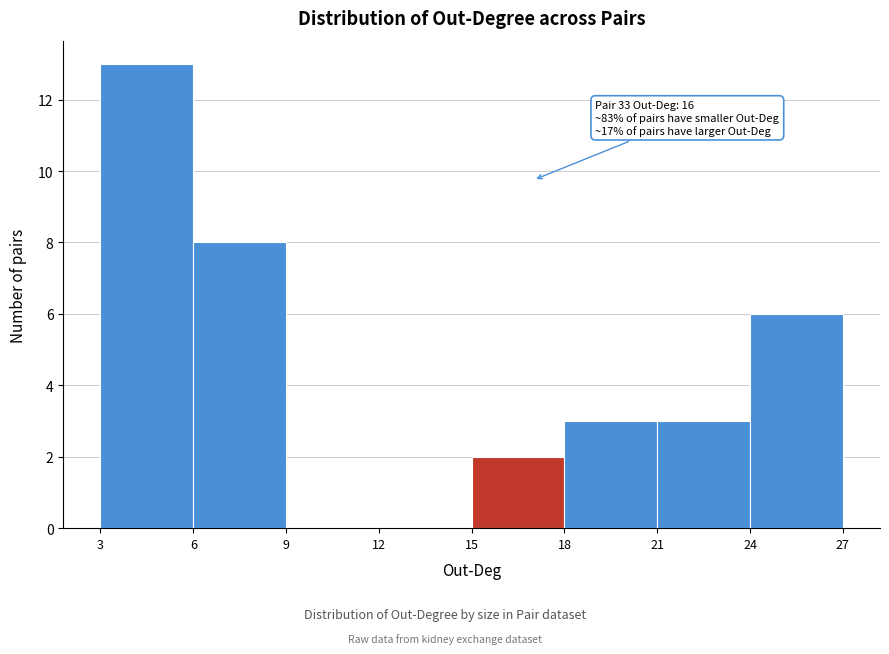

Which range on the x-axis has the tallest bar?

3 to 6